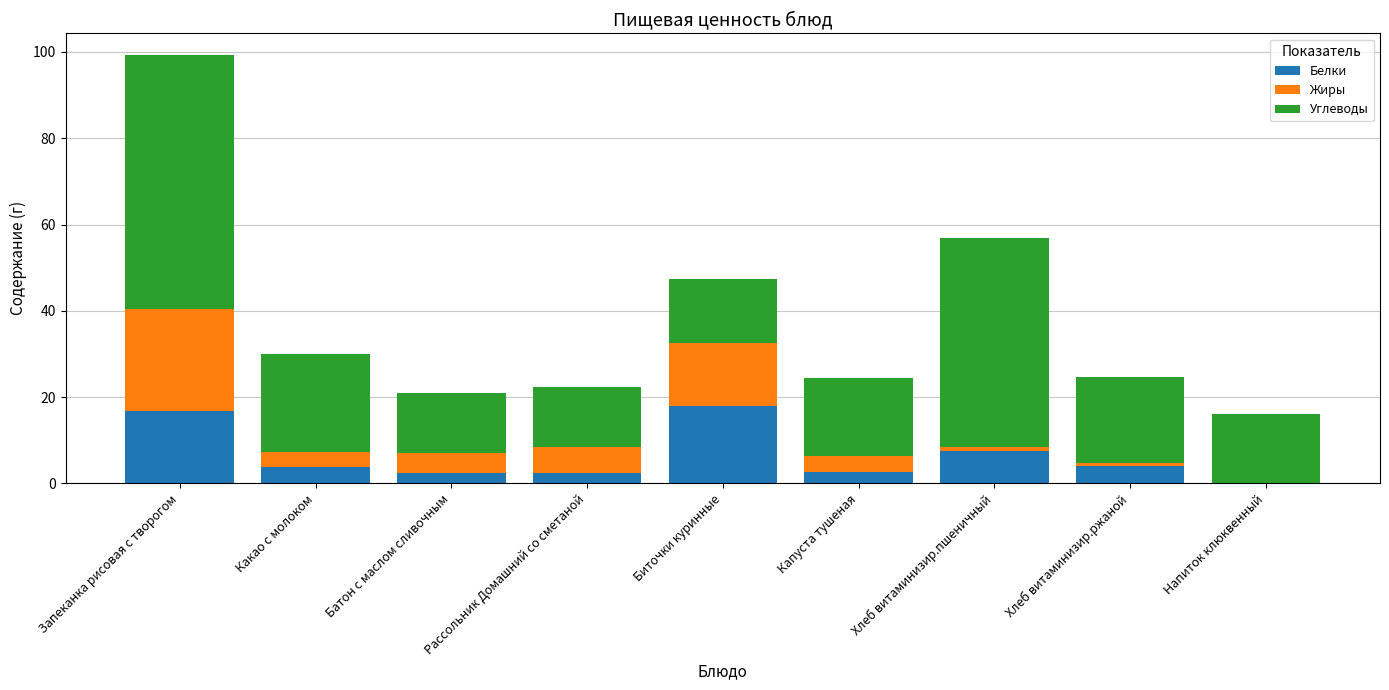

What is the approximate value of Белки at Какао с молоком?

3.9